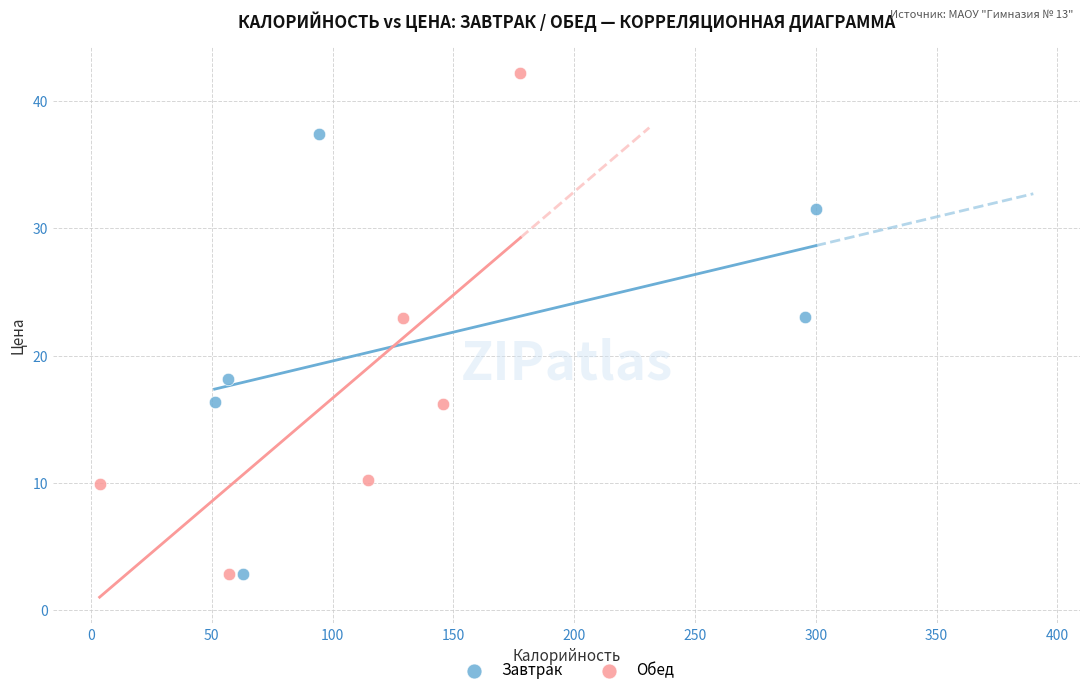

What are all the series names shown in the legend?

Завтрак, Обед